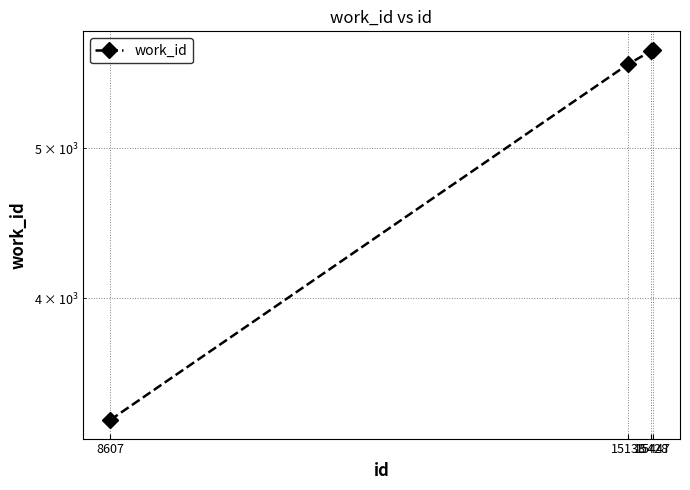

Which category has the highest value across all series?

15447